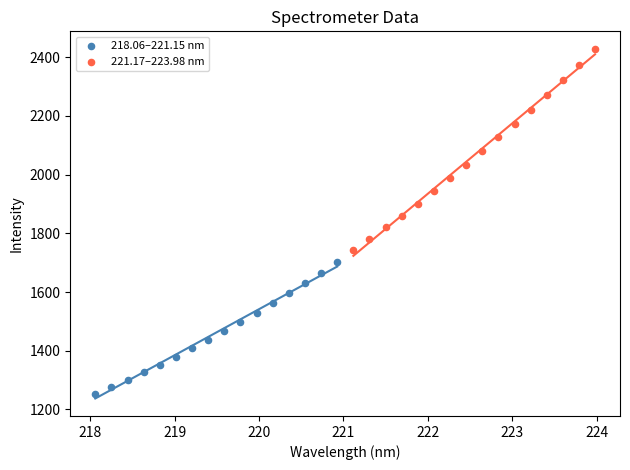

Which series reaches the maximum Y coordinate?

221.17–223.98 nm